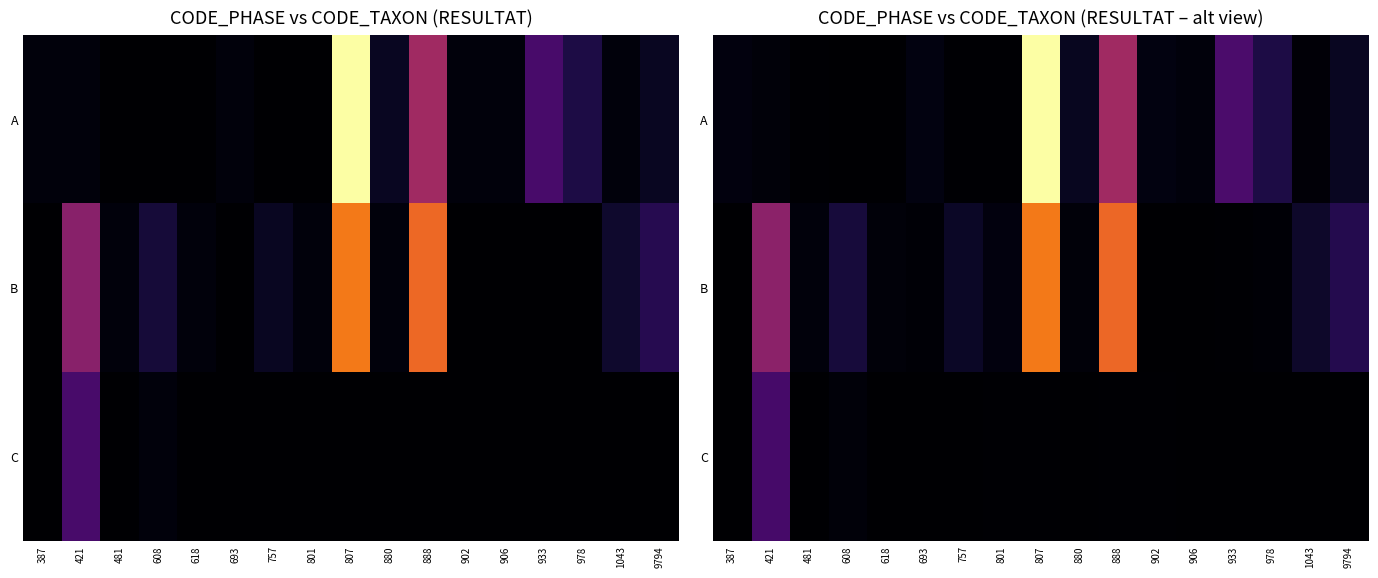

How many data points does each series have?

17